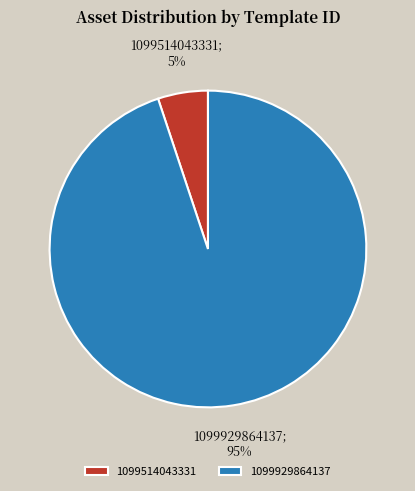

Which slice is the smallest?

1099514043331